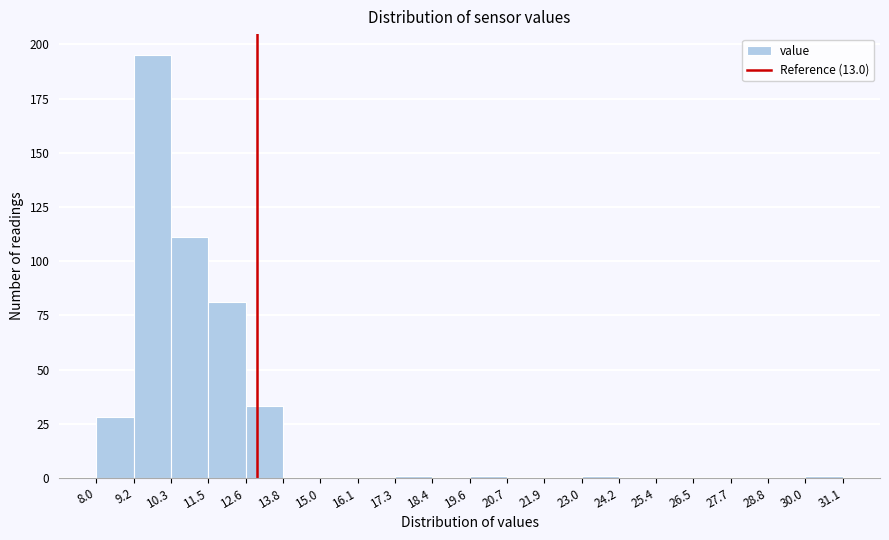

Reading left to right, transcribe this chart: for each bar, give the range it covers on the x-axis and its height. The values are not printed on the chart, so give them approximately, as read against the axis.

8.0 to 9.2: 30
9.2 to 10.3: 195
10.3 to 11.5: 110
11.5 to 12.6: 80
12.6 to 13.8: 35
13.8 to 15.0: 0
15.0 to 16.1: 0
16.1 to 17.3: 0
17.3 to 18.4: under 5
18.4 to 19.6: 0
19.6 to 20.7: under 5
20.7 to 21.9: 0
21.9 to 23.0: 0
23.0 to 24.2: under 5
24.2 to 25.4: 0
25.4 to 26.5: 0
26.5 to 27.7: 0
27.7 to 28.8: 0
28.8 to 30.0: 0
30.0 to 31.1: under 5